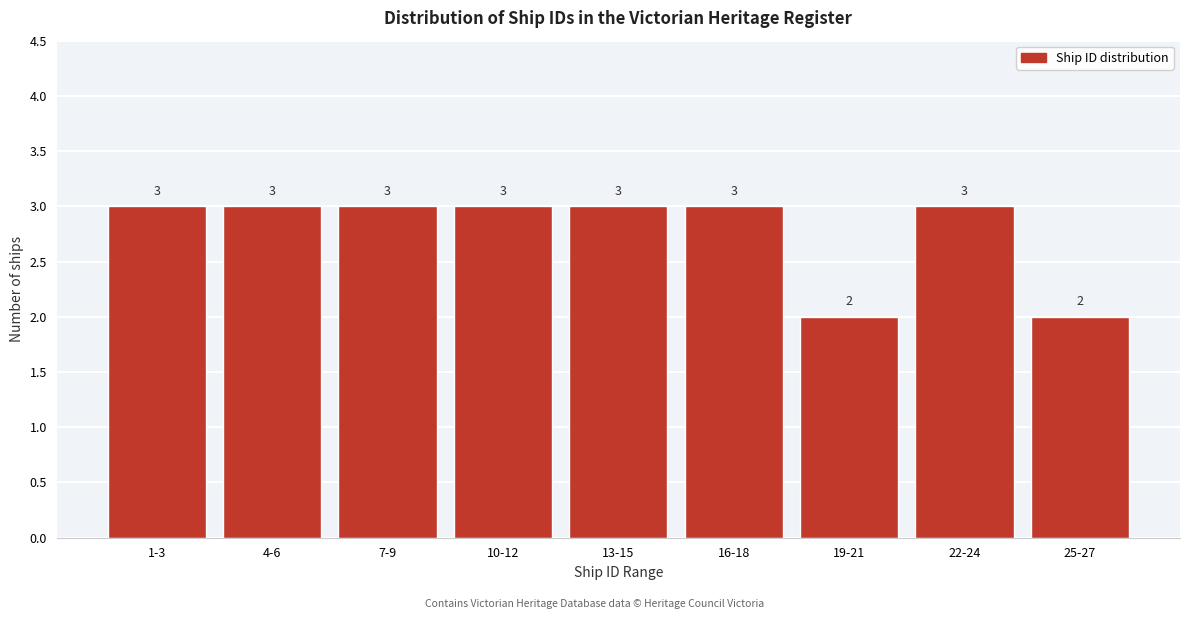

Reading right to left, what are all the values shown in this chart?

25-27=2	22-24=3	19-21=2	16-18=3	13-15=3	10-12=3	7-9=3	4-6=3	1-3=3